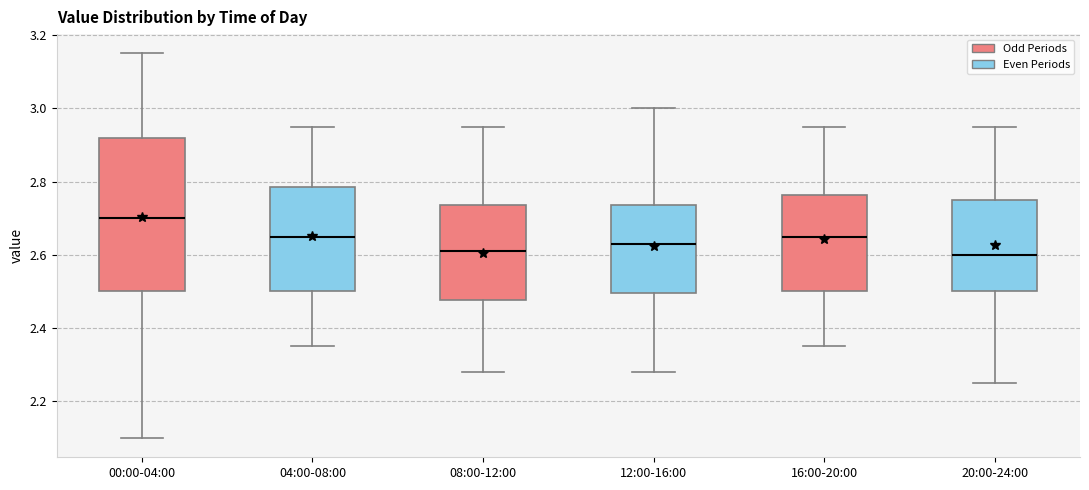

Reading left to right, read every box against the y-axis: the position of its median line, the range the box covers, and the ends of its whiskers. The values are not printed on the chart, so give them approximately, as read against the axis.

00:00-04:00: median 2.70, box 2.50 to 2.92, whiskers 2.10 to 3.16
04:00-08:00: median 2.66, box 2.50 to 2.78, whiskers 2.36 to 2.96
08:00-12:00: median 2.62, box 2.48 to 2.74, whiskers 2.28 to 2.96
12:00-16:00: median 2.64, box 2.50 to 2.74, whiskers 2.28 to 3.00
16:00-20:00: median 2.66, box 2.50 to 2.76, whiskers 2.36 to 2.96
20:00-24:00: median 2.60, box 2.50 to 2.76, whiskers 2.26 to 2.96